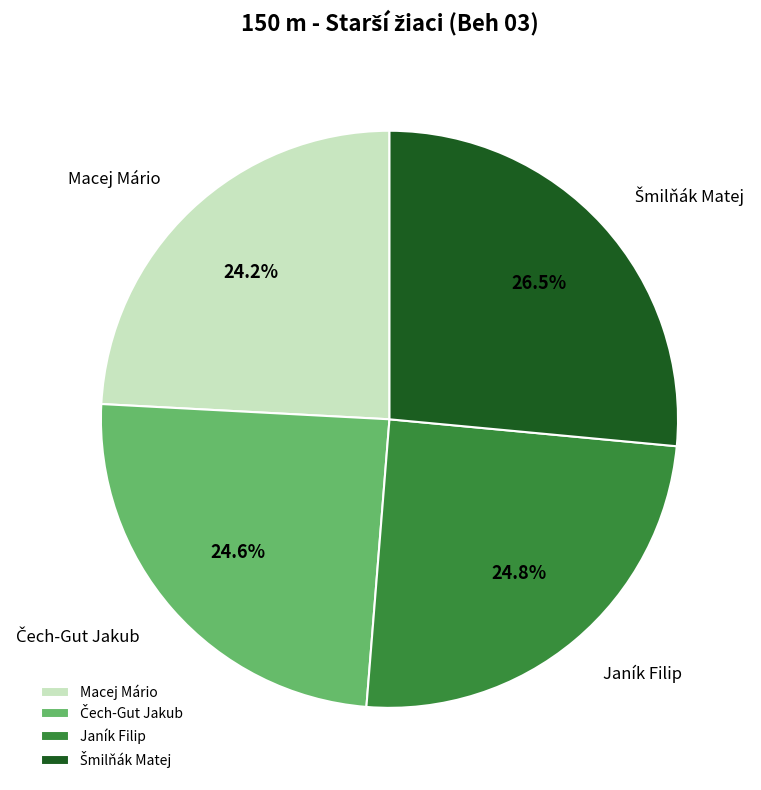

What percentage is NOT represented by Janík Filip?

75.2%